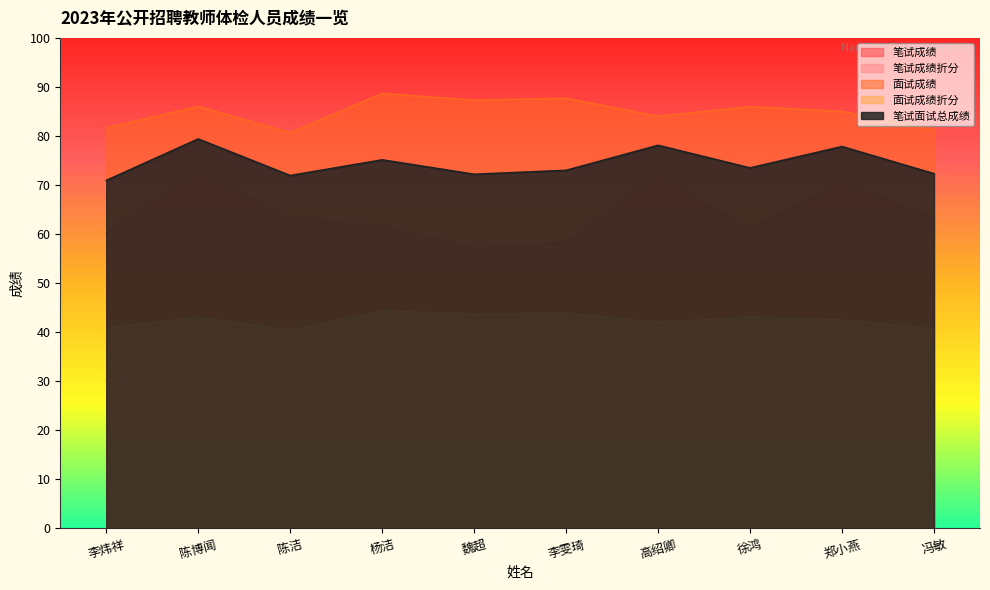

True or false: 笔试成绩折分 and 面试成绩 intersect in this chart.

False